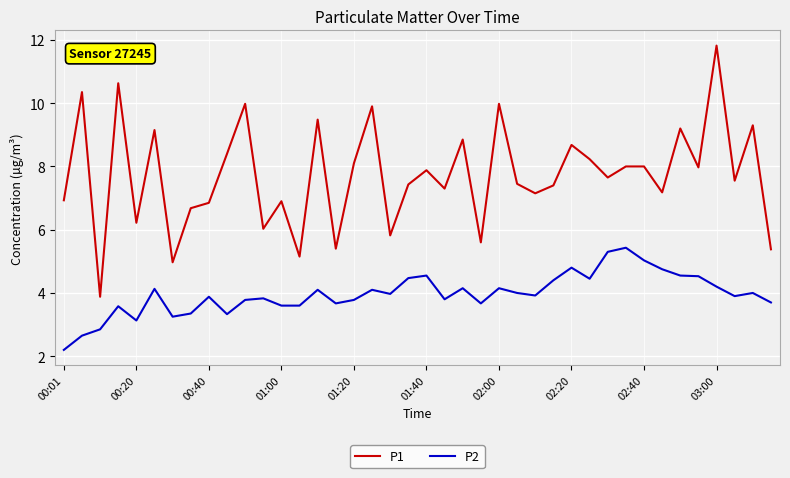

True or false: P1 and P2 intersect in this chart.

False